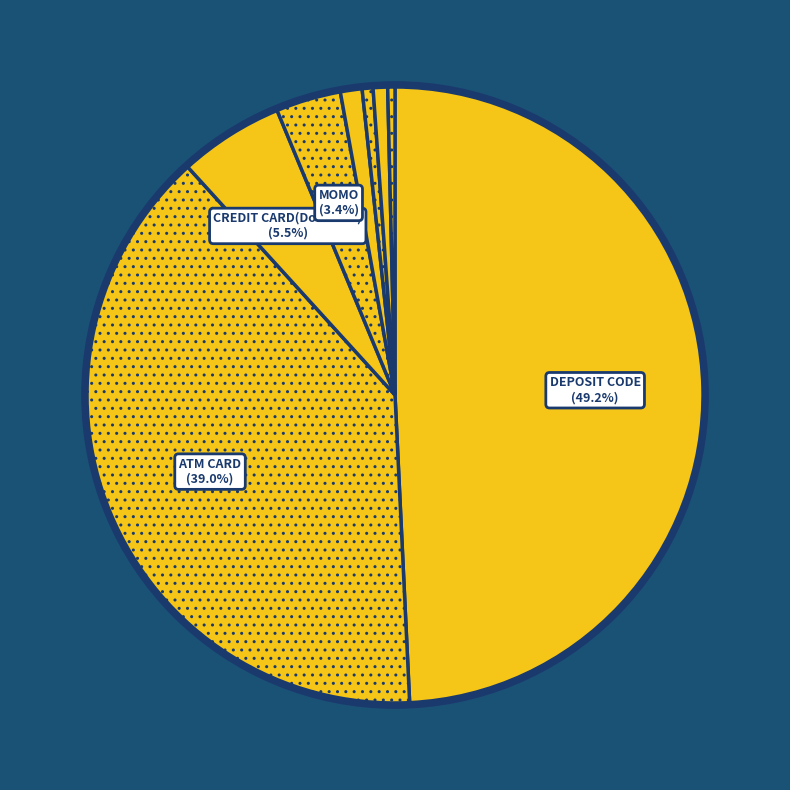

Count the number of slices in the pie.

8